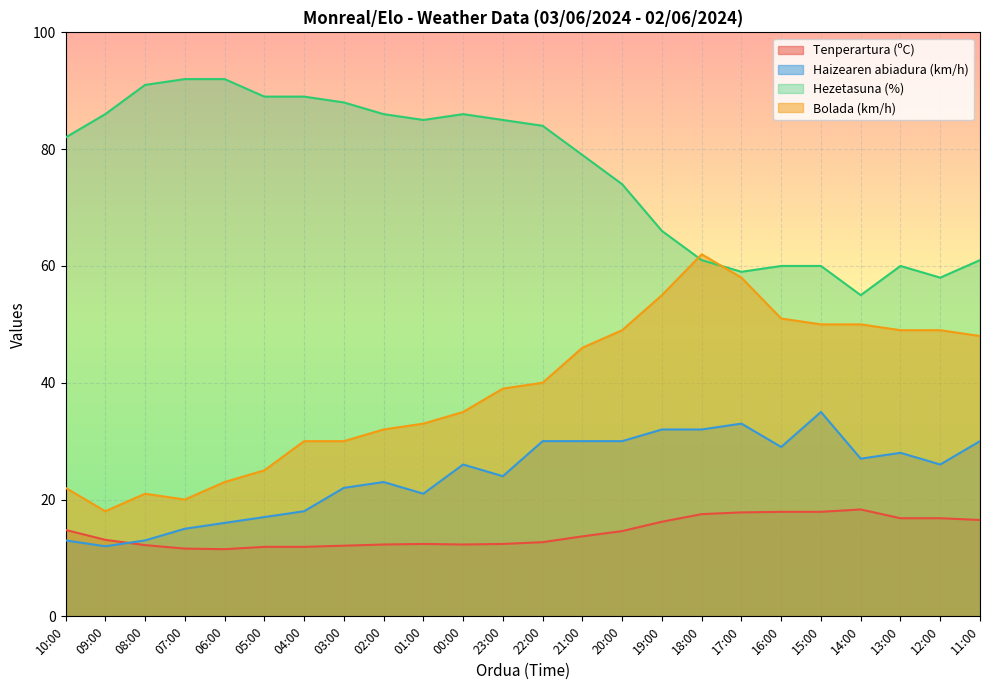

Rank the series by their average value, from lowest to highest.

Tenperartura (ºC), Haizearen abiadura (km/h), Bolada (km/h), Hezetasuna (%)